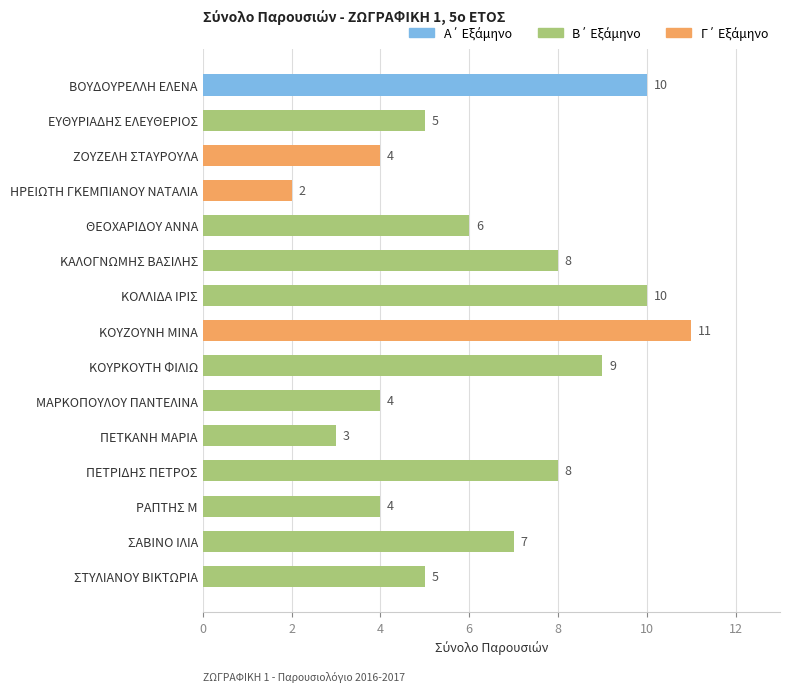

Reading bottom to top, transcribe all the data shown in this chart.

5	7	4	8	3	4	9	11	10	8	6	2	4	5	10